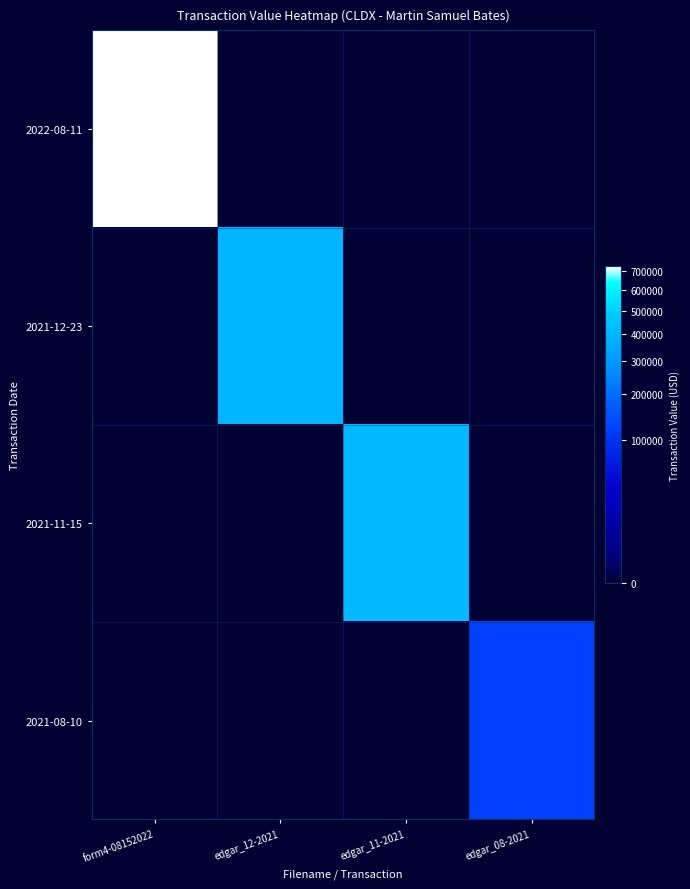

What is the spread (max minus min) of values at edgar_12-2021?

399000